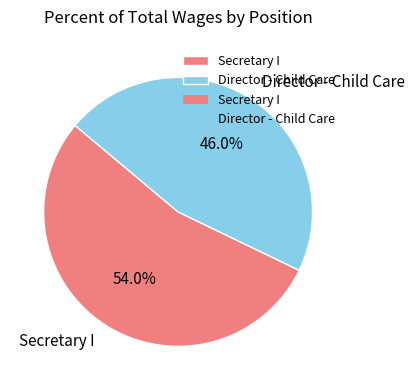

To the nearest percent, what is the difference between the Secretary I and Director - Child Care slice percentages?

8%